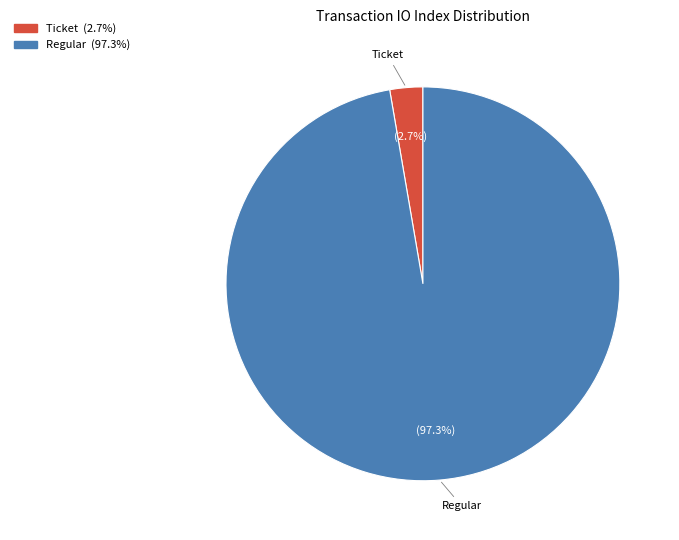

Which has a higher value, Ticket or Regular?

Regular